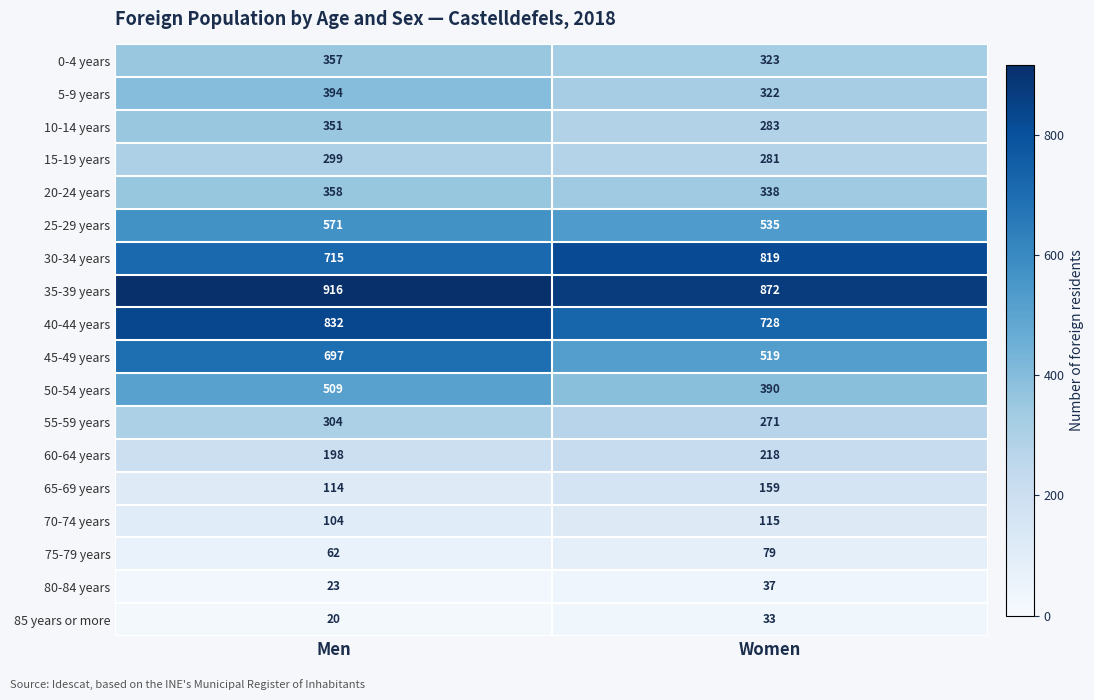

What is the greatest value displayed?

916